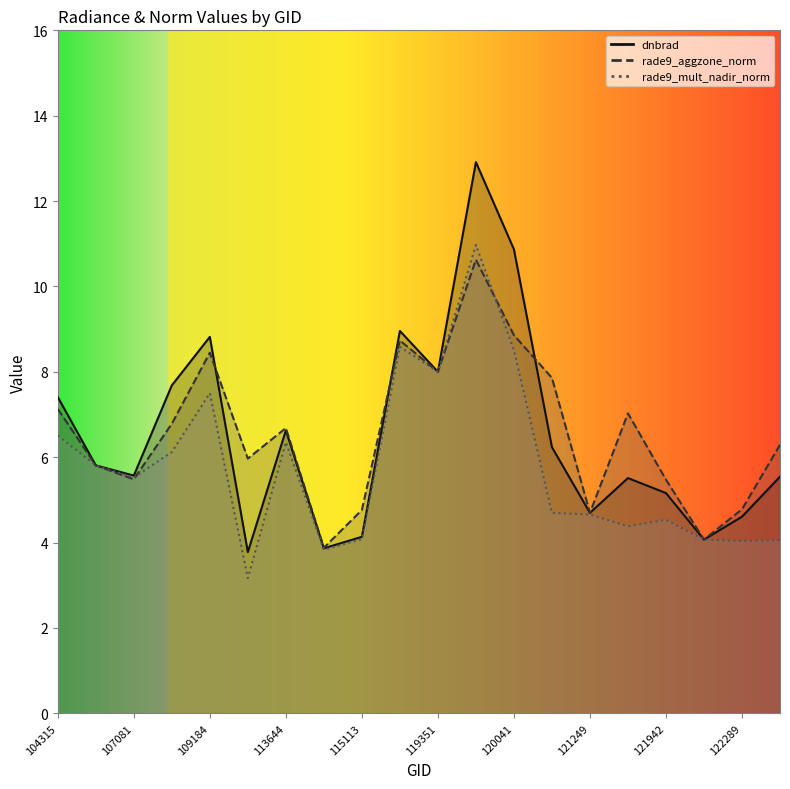

Count the number of categories in the chart.

20